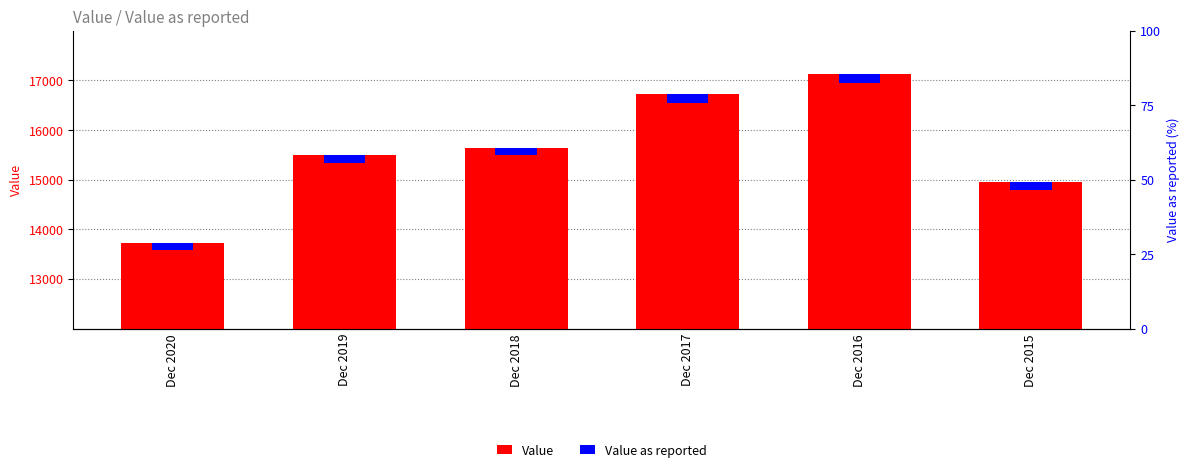

Rank the series by their average value, from lowest to highest.

Value as reported, Value